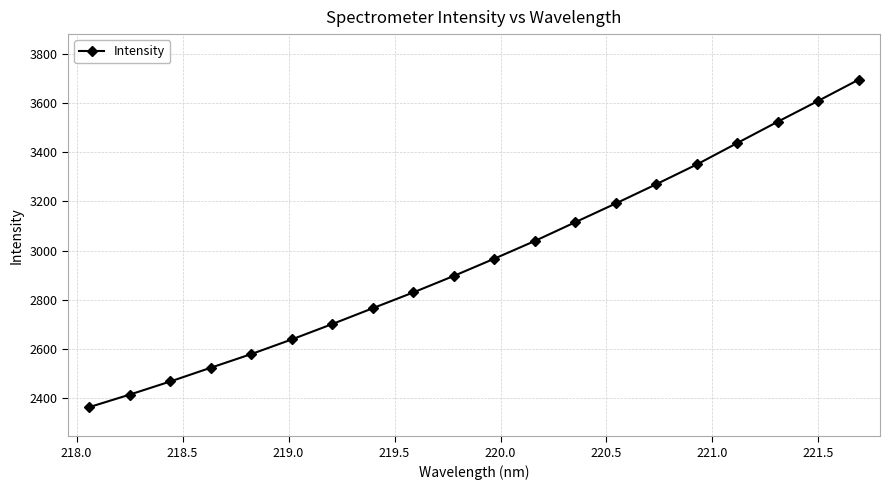

What is the value of the 3rd point from the left?

2468.4